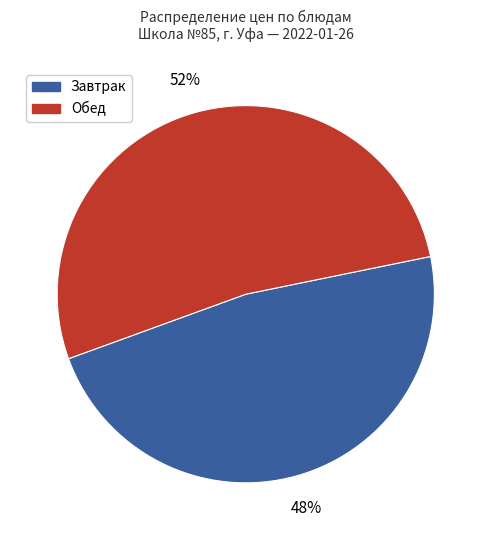

Which category has the biggest portion of the pie?

Обед